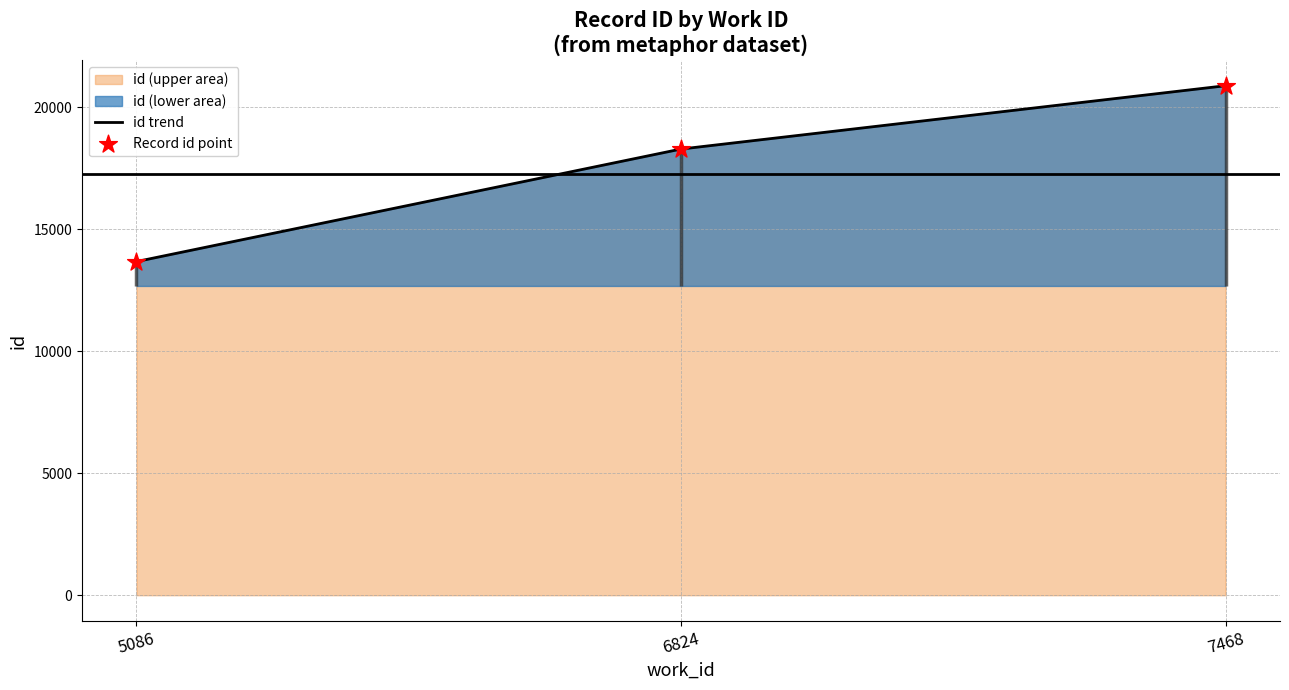

Which series has the largest total across all categories?

id trend